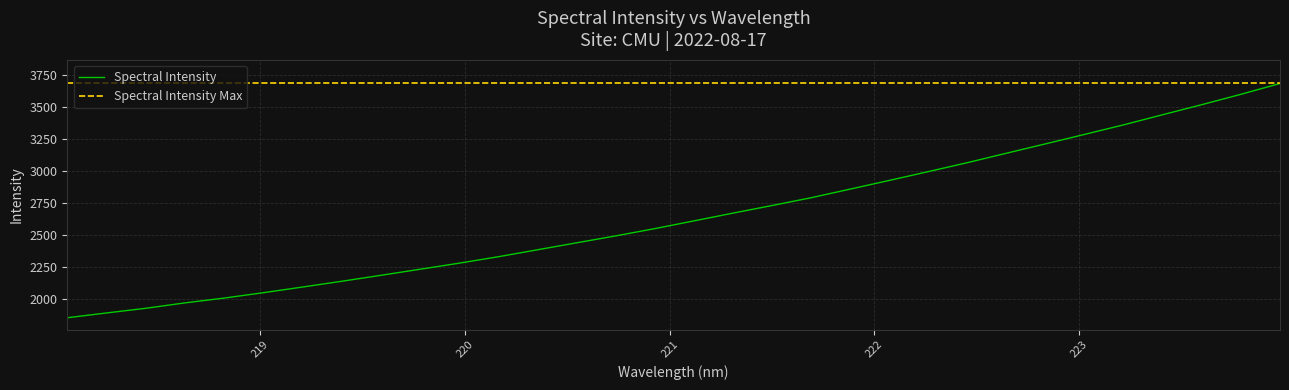

What is the label of the 13th point from the right?

221.6902